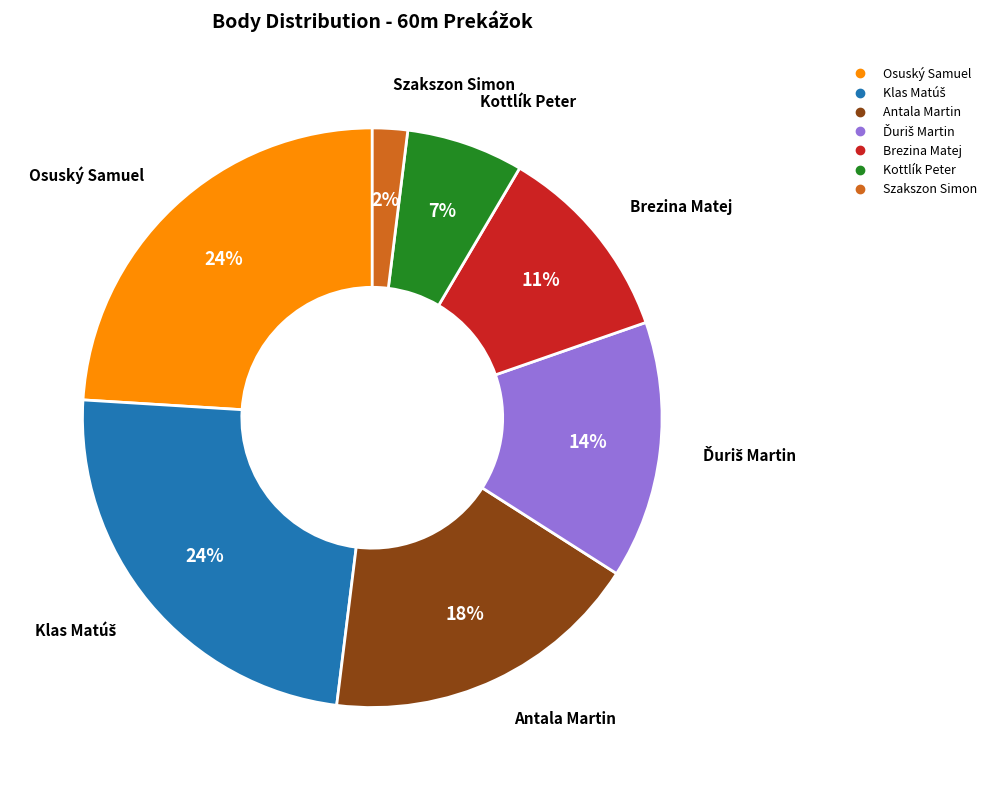

To the nearest percent, what percentage of the pie is Kottlík Peter?

7%